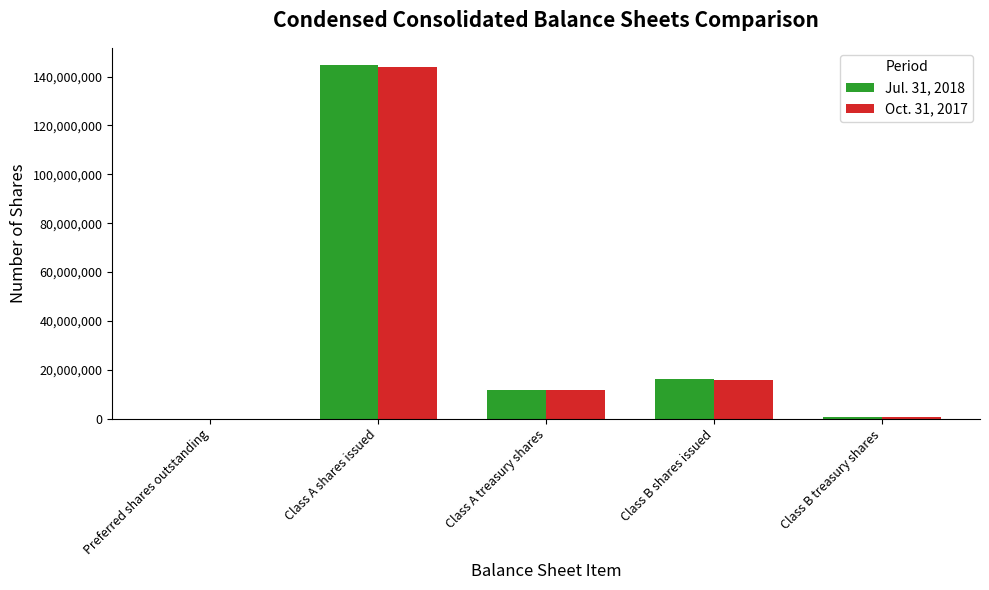

What is the maximum value shown in the chart?

144523768